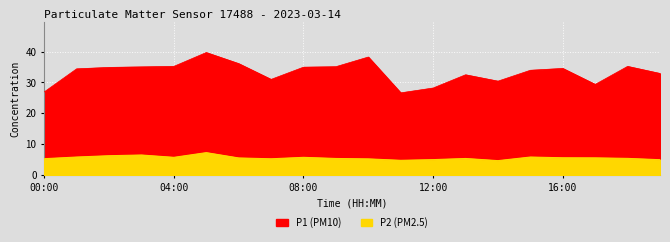

Where is the first local maximum for P2?

03:00